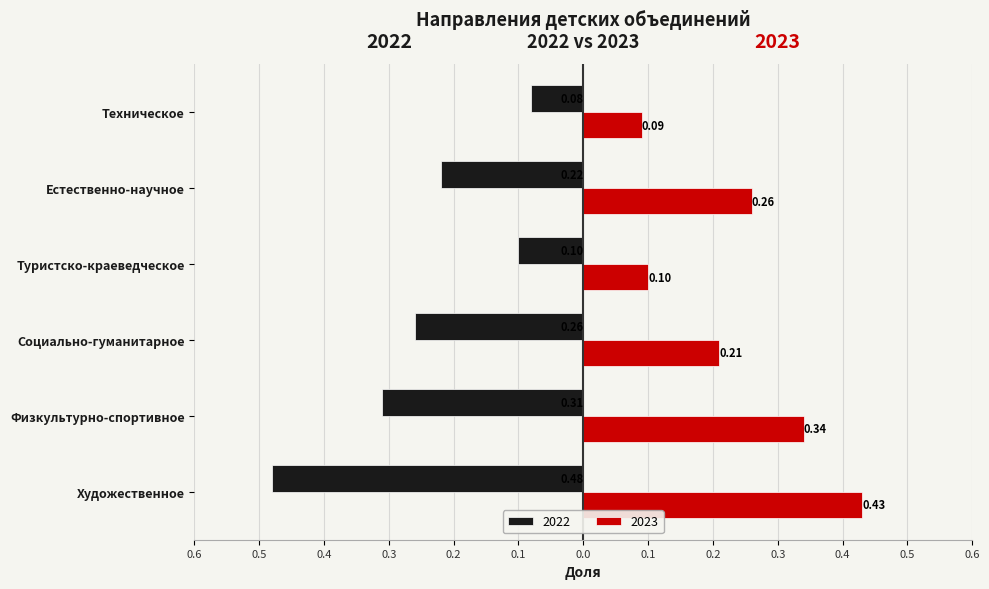

What are all the series names shown in the legend?

2022, 2023